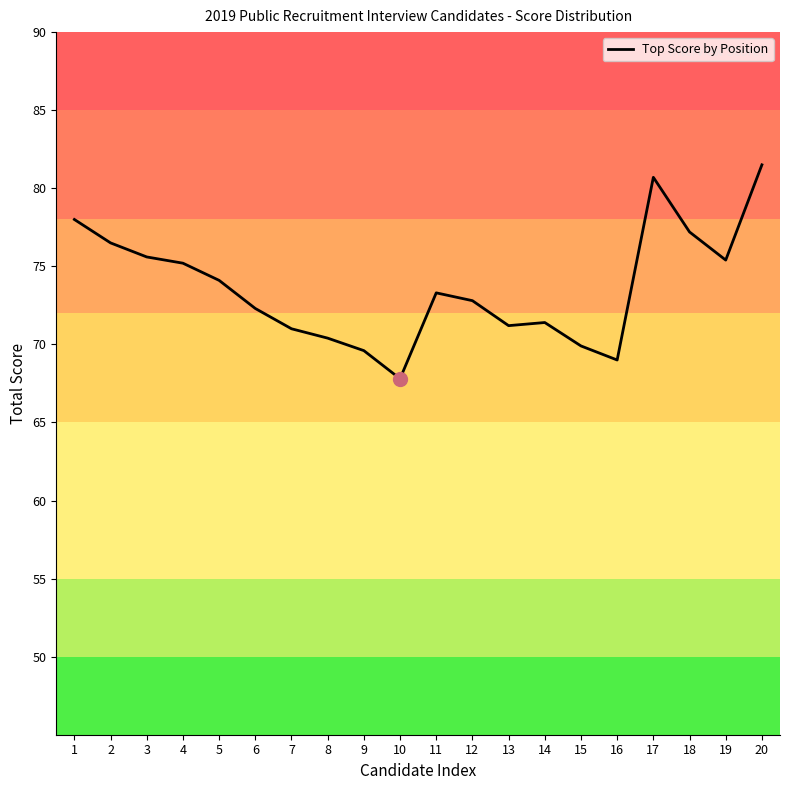

Which has a higher value, 13 or 19?

19